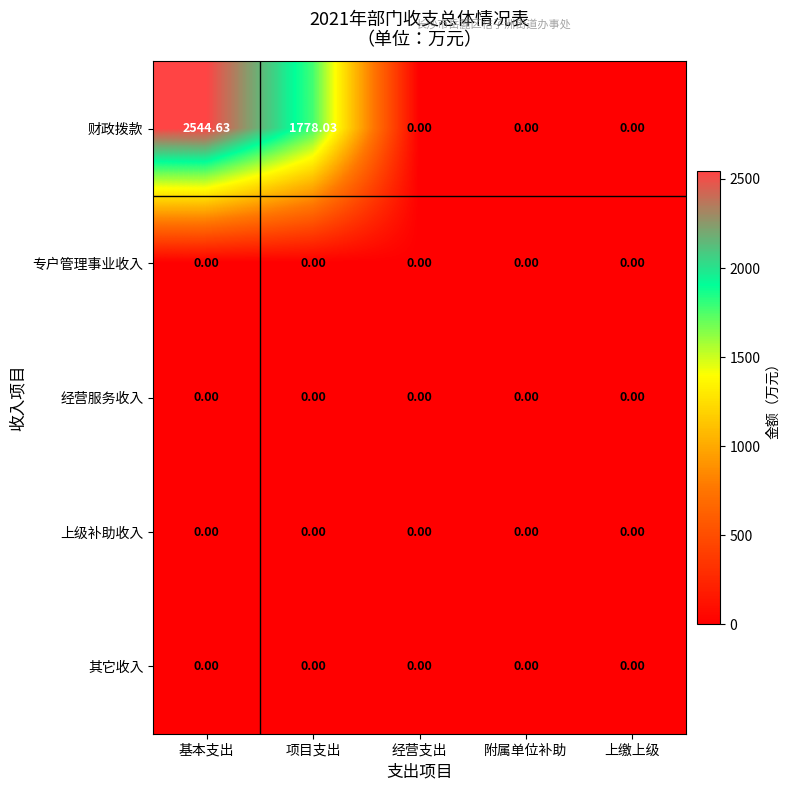

Which series has the largest total across all categories?

财政拨款